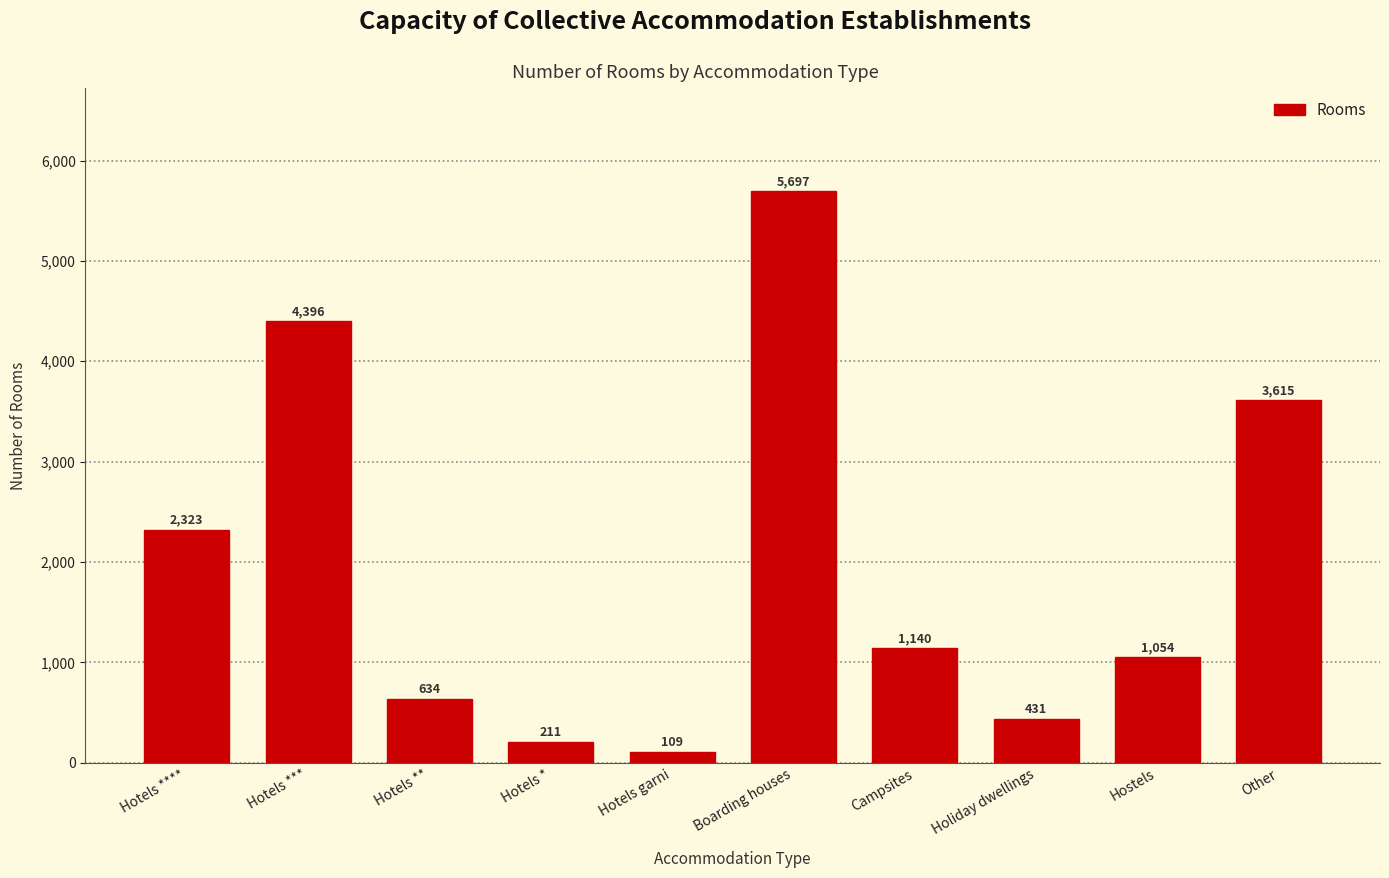

Reading left to right, list all the values displayed in this chart.

Hotels ****=2323	Hotels ***=4396	Hotels **=634	Hotels *=211	Hotels garni=109	Boarding houses=5697	Campsites=1140	Holiday dwellings=431	Hostels=1054	Other=3615